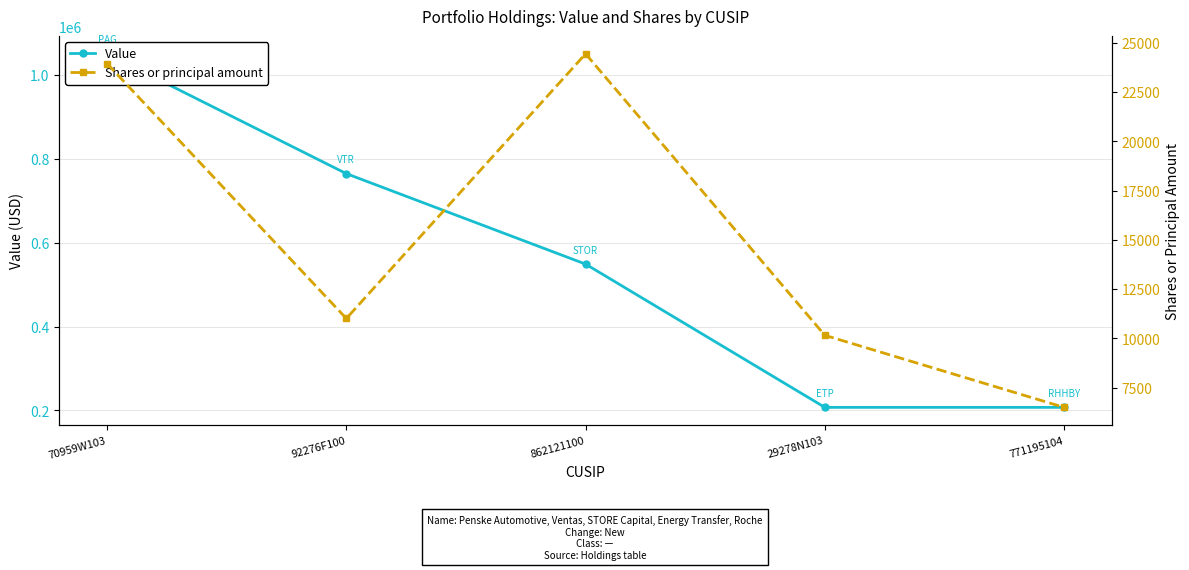

Reading left to right, extract all data points from this chart.

Value: 1051000	765000	549000	207000	207000
Shares or principal amount: 23945	11010	24440	10156	6500